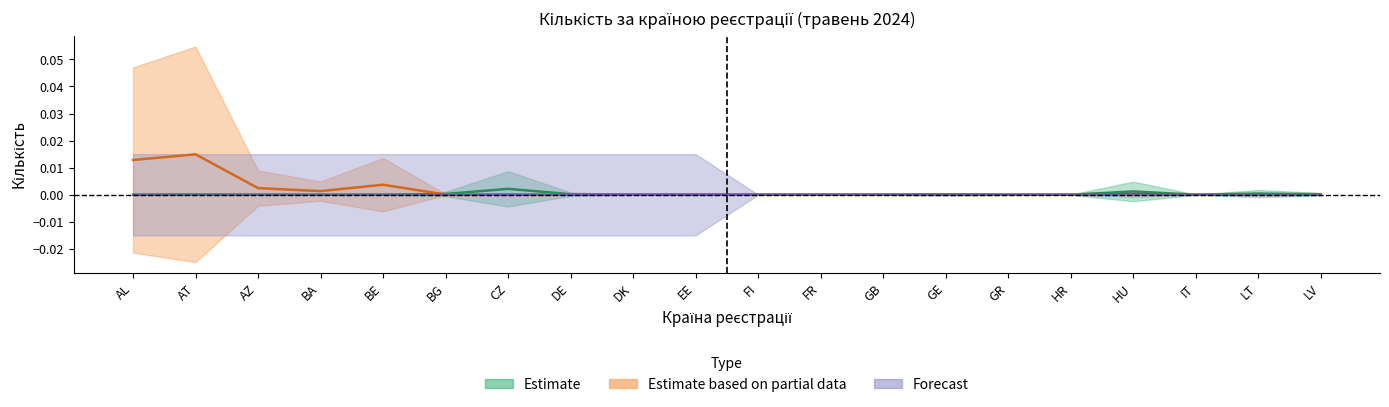

Where is the first local minimum for Estimate based on partial data?

BA